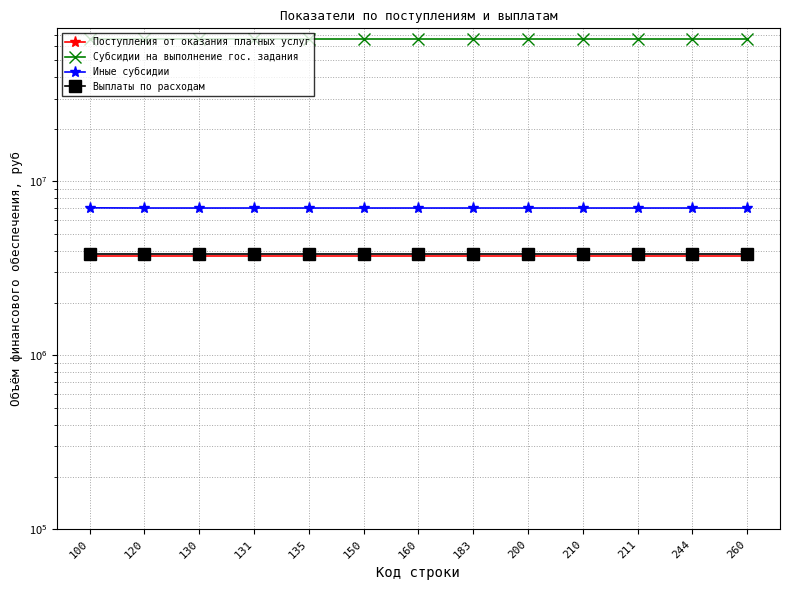

Reading left to right, what are all the values shown in this chart?

Поступления от оказания платных услуг: 3722046	3722046	3722046	3722046	3722046	3722046	3722046	3722046	3722046	3722046	3722046	3722046	3722046
Субсидии на выполнение гос. задания: 65802130	65802130	65802130	65802130	65802130	65802130	65802130	65802130	65802130	65802130	65802130	65802130	65802130
Иные субсидии: 7055555	7038455	7038455	7038455	7038455	7038455	7038455	7038455	7038455	7038455	7038455	7038455	7038455
Выплаты по расходам: 3807446	3807446	3807446	3807446	3807446	3807446	3807446	3807446	3807446	3807446	3807446	3807446	3807446